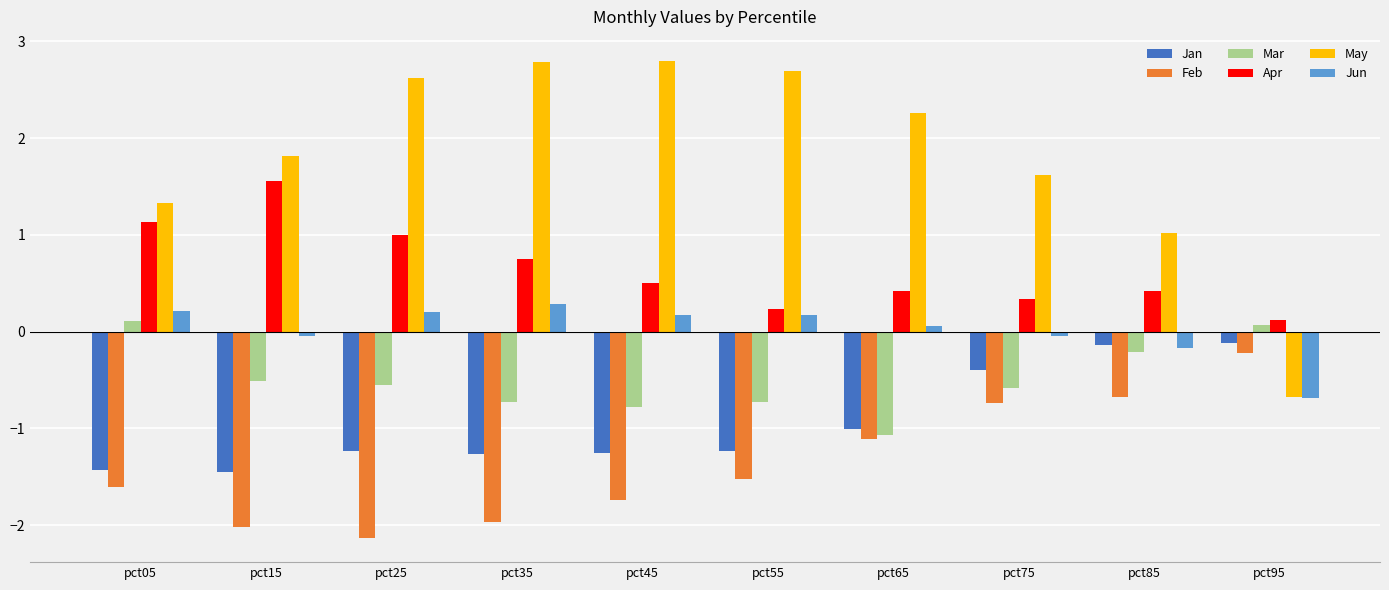

What is the average value of the Feb series?

-1.4